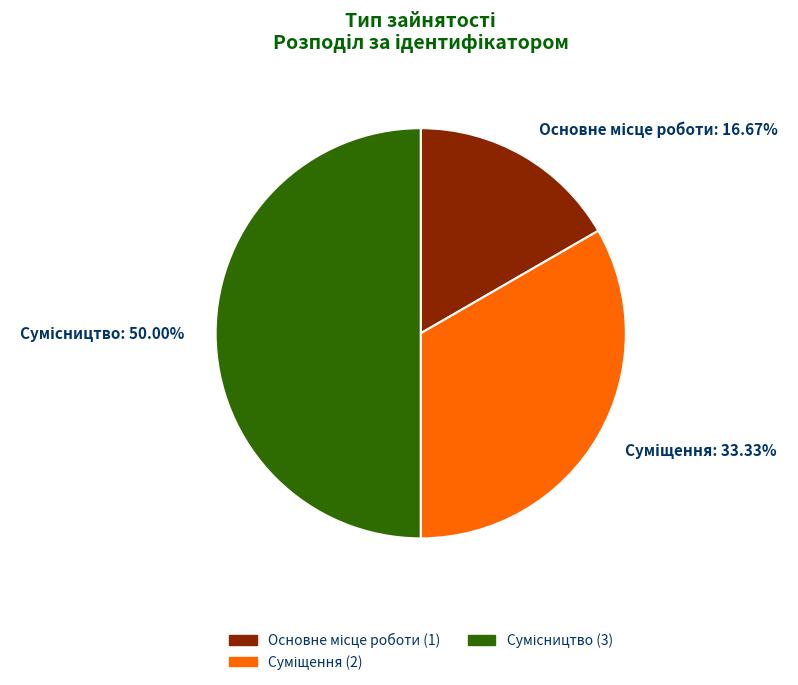

Does Сумісництво account for over 50% of the chart?

No